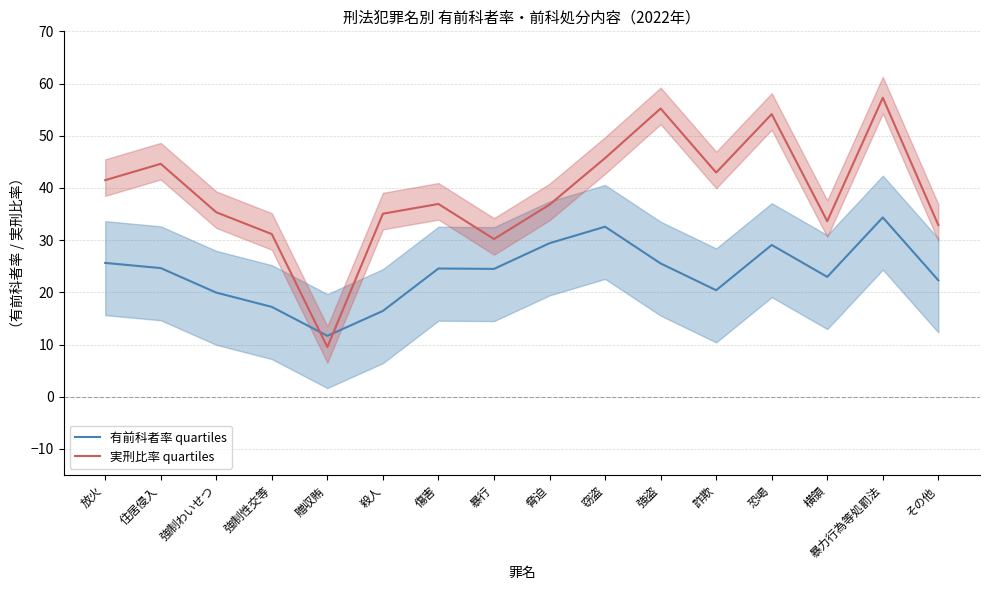

At which label does 実刑比率 quartiles first exceed 36?

放火